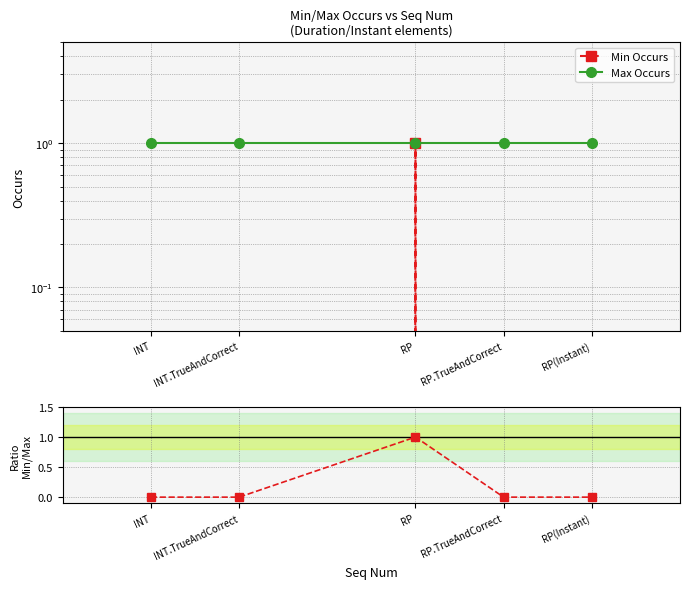

In Min Occurs, how many points are higher than both neighbors (excluding endpoints)?

1